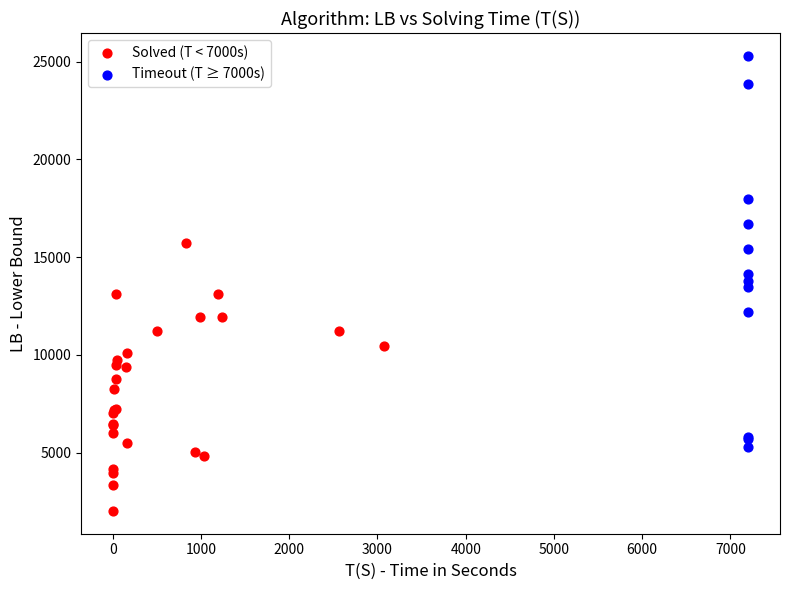

Which series contains the lowest Y value?

Solved (T < 7000s)